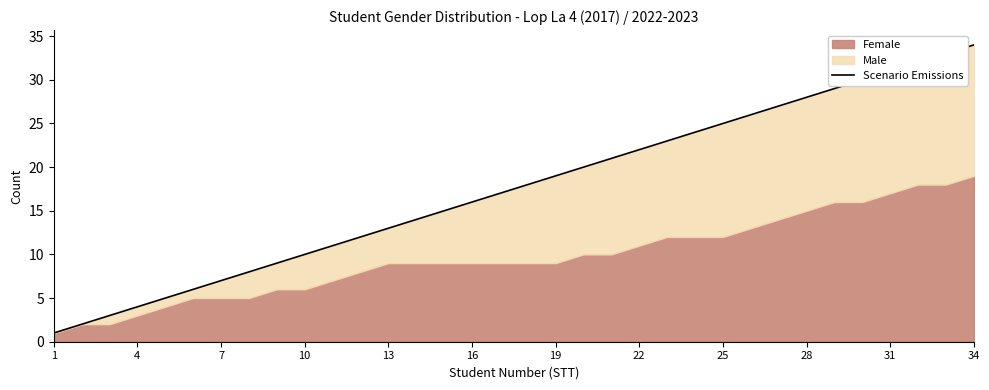

Between 14 and 26, which is larger?

26